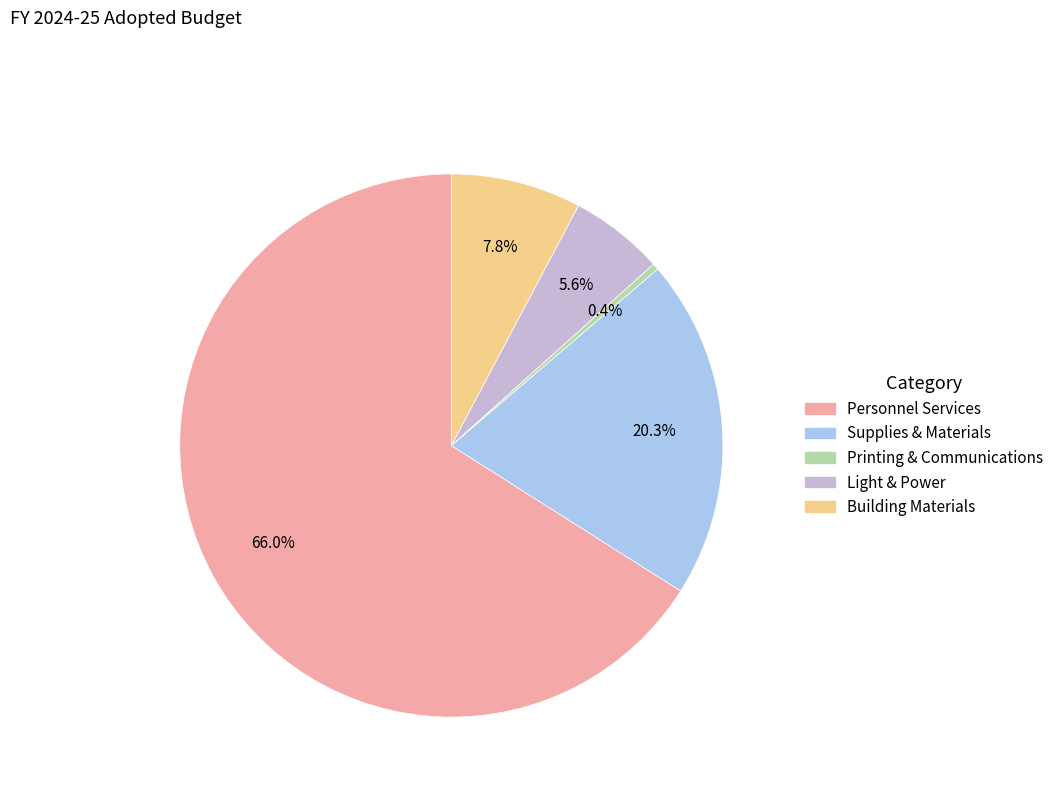

To the nearest percent, what percentage of the pie is Personnel Services?

66%